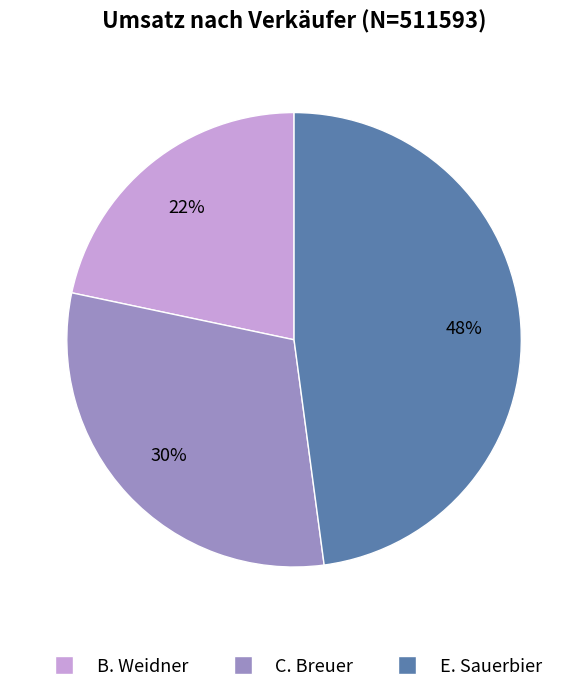

Combined, do B. Weidner and C. Breuer account for over 50%?

Yes